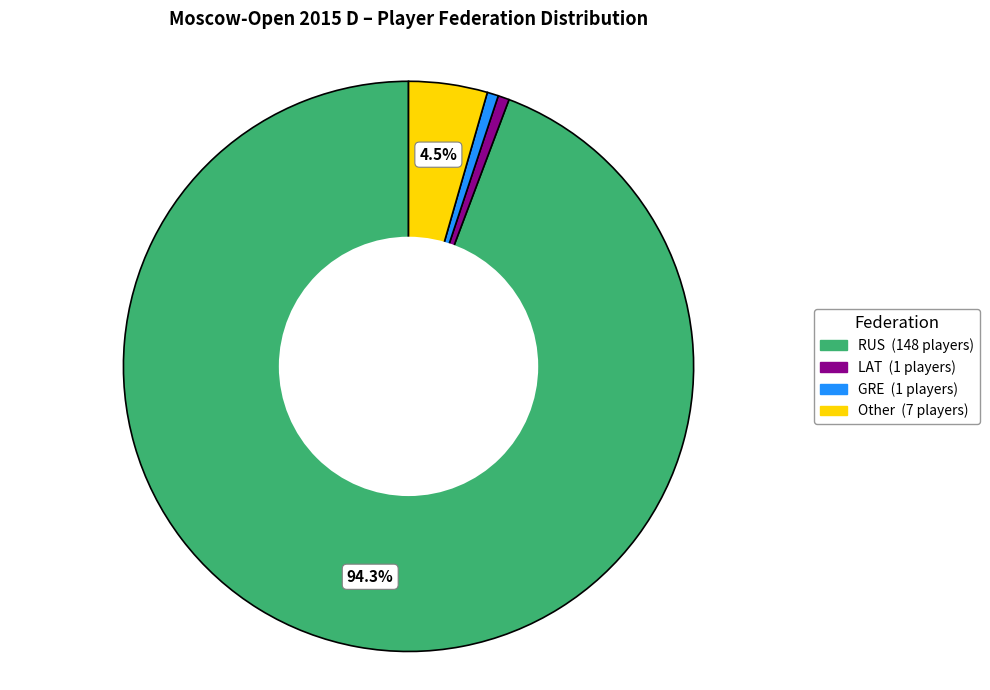

Does RUS account for over 50% of the chart?

Yes